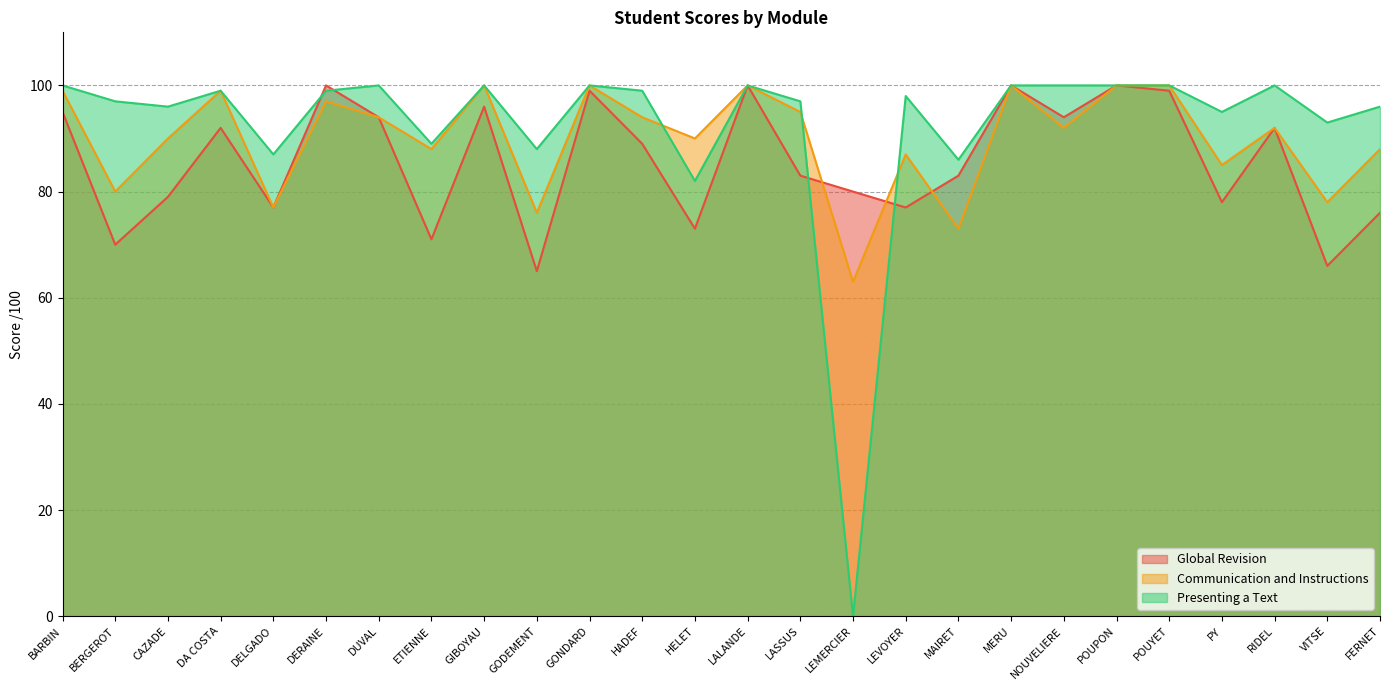

What is the value of the Communication and Instructions point at the 6th from the left?

97